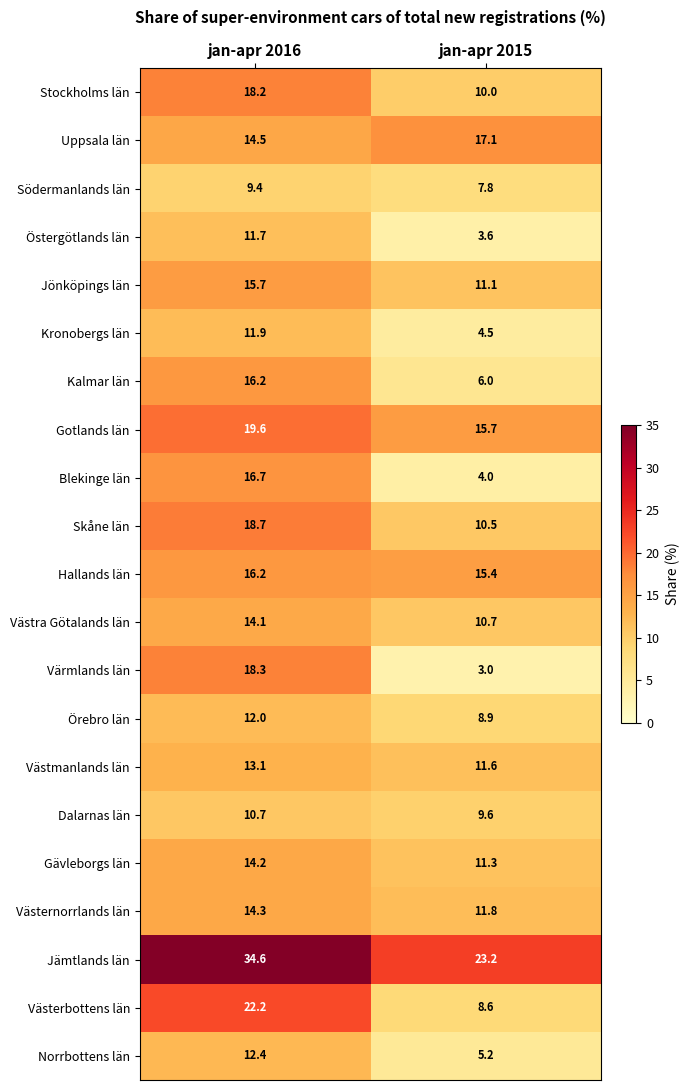

What is the approximate value of Östergötlands län at jan-apr 2015?

3.6